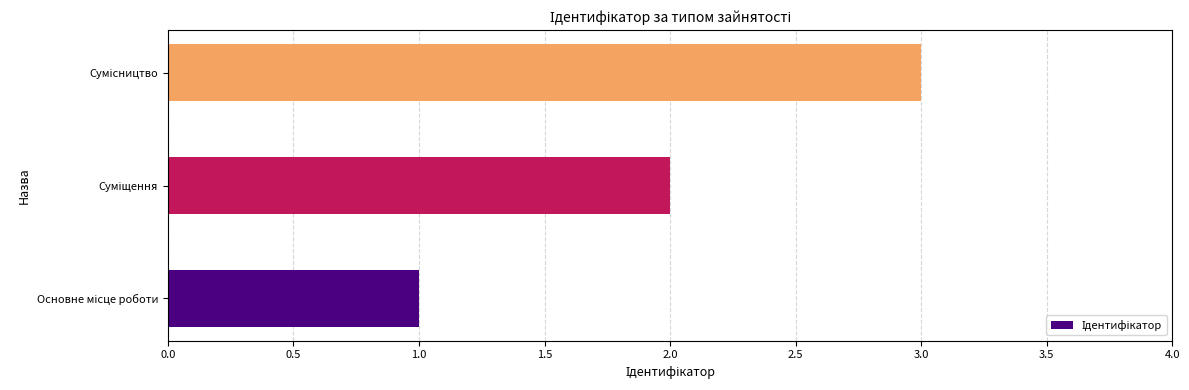

How many data points are less than 2?

1